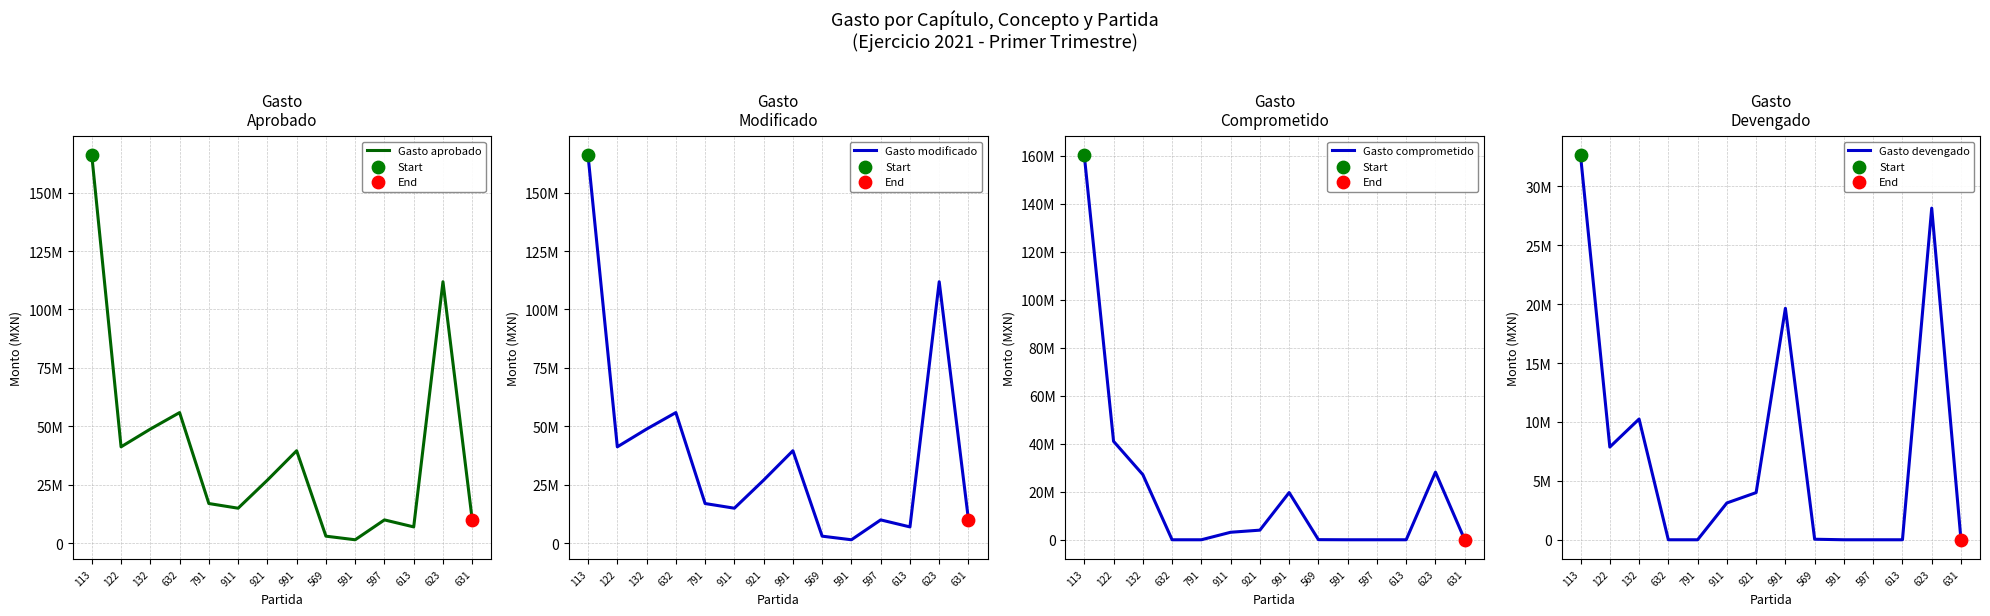

Is the value of Gasto comprometido at 911 greater than the value of Gasto modificado at 113?

No